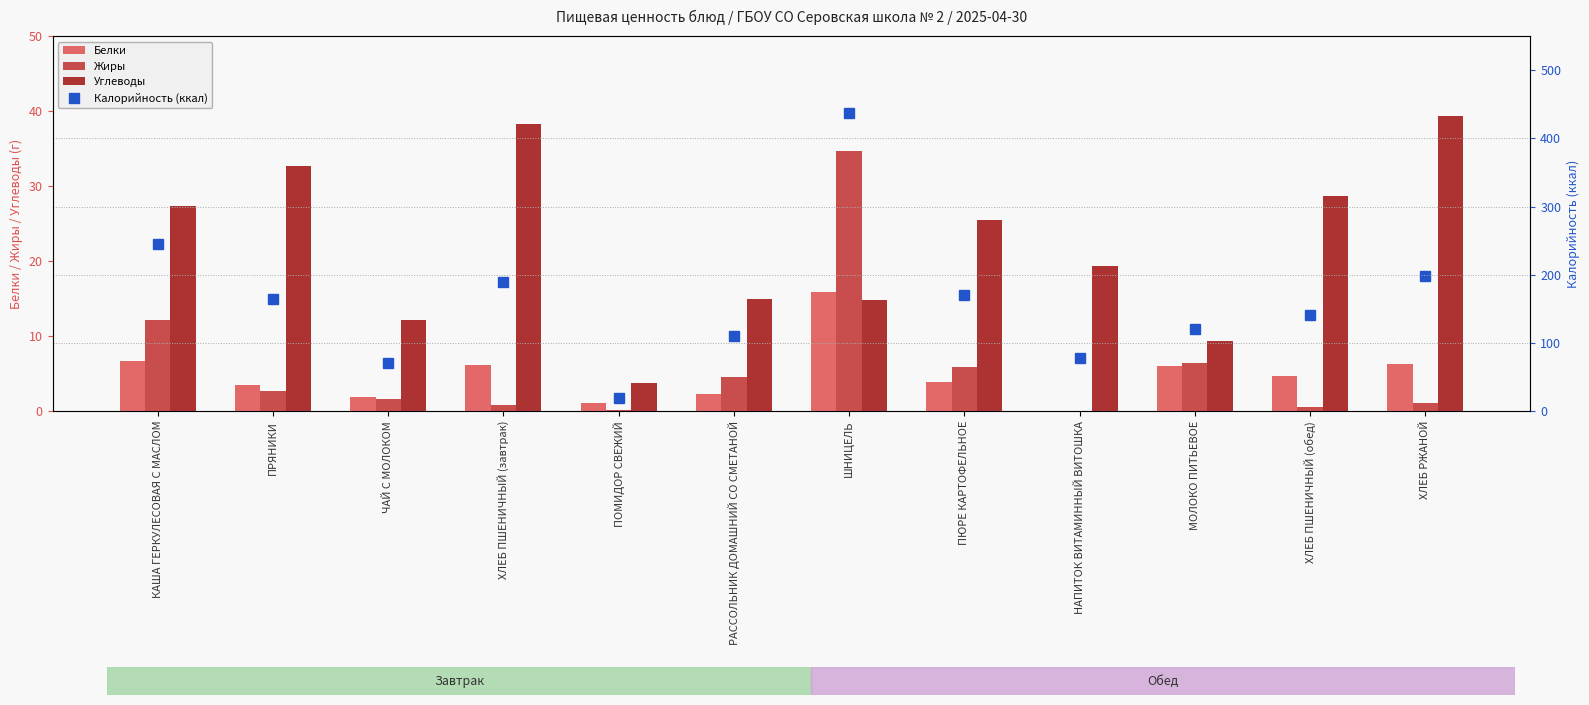

Rank the categories by Белки value from lowest to highest.

НАПИТОК ВИТАМИННЫЙ ВИТОШКА, ПОМИДОР СВЕЖИЙ, ЧАЙ С МОЛОКОМ, РАССОЛЬНИК ДОМАШНИЙ СО СМЕТАНОЙ, ПРЯНИКИ, ПЮРЕ КАРТОФЕЛЬНОЕ, ХЛЕБ ПШЕНИЧНЫЙ (обед), МОЛОКО ПИТЬЕВОЕ, ХЛЕБ ПШЕНИЧНЫЙ (завтрак), ХЛЕБ РЖАНОЙ, КАША ГЕРКУЛЕСОВАЯ С МАСЛОМ, ШНИЦЕЛЬ